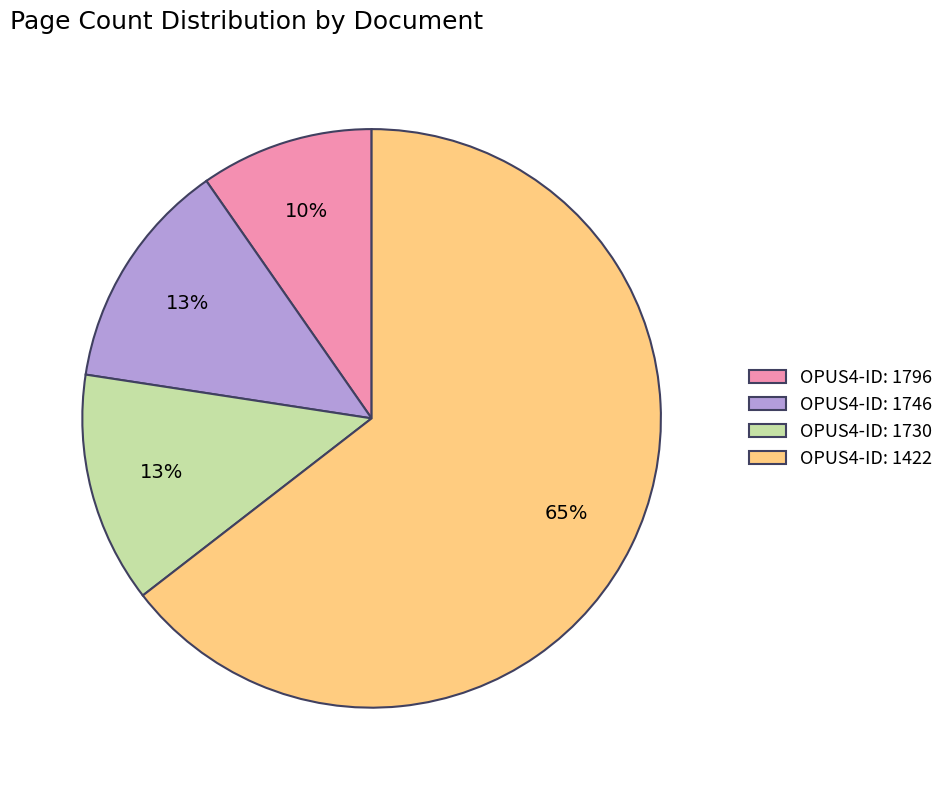

To the nearest percent, what percentage of the pie is OPUS4-ID: 1796?

10%